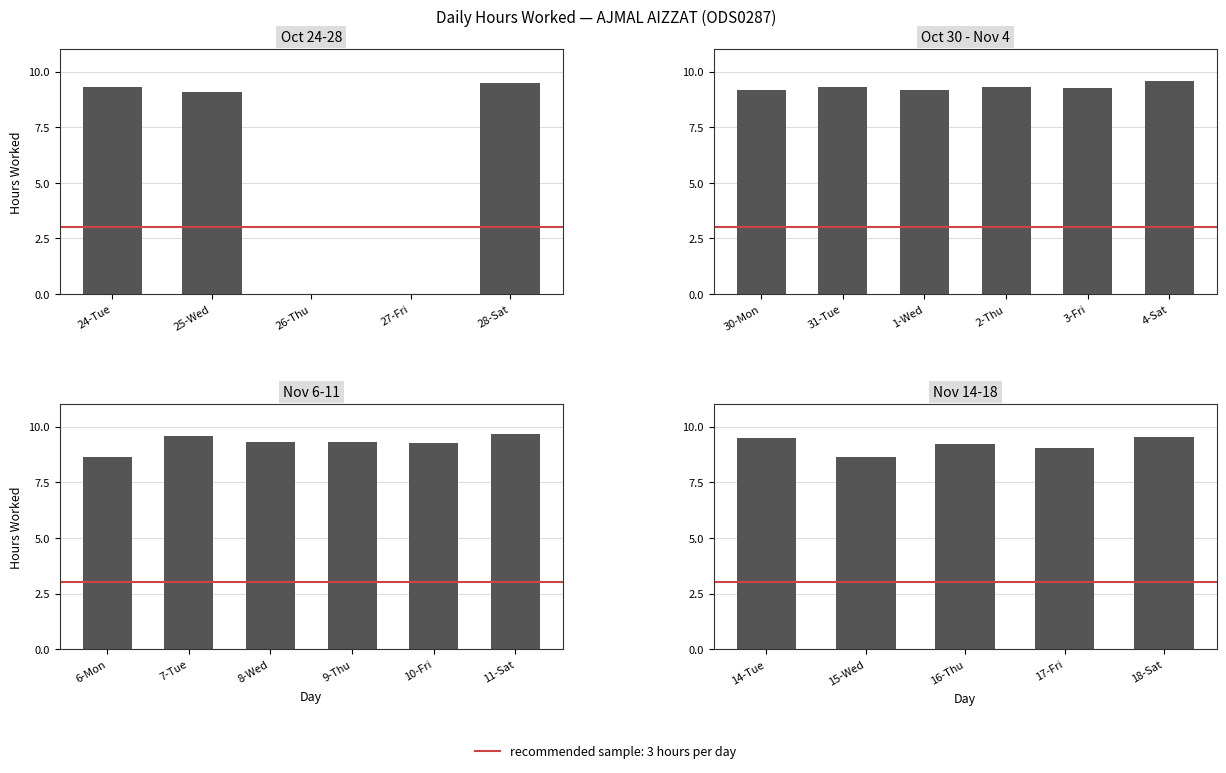

Where does the data first go above 9?

14-Tue